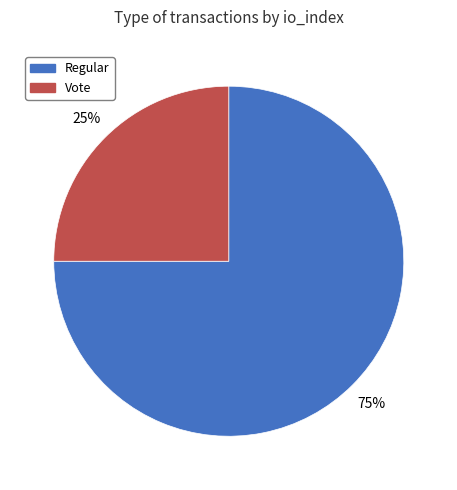

Combined, do Vote and Regular account for over 50%?

Yes